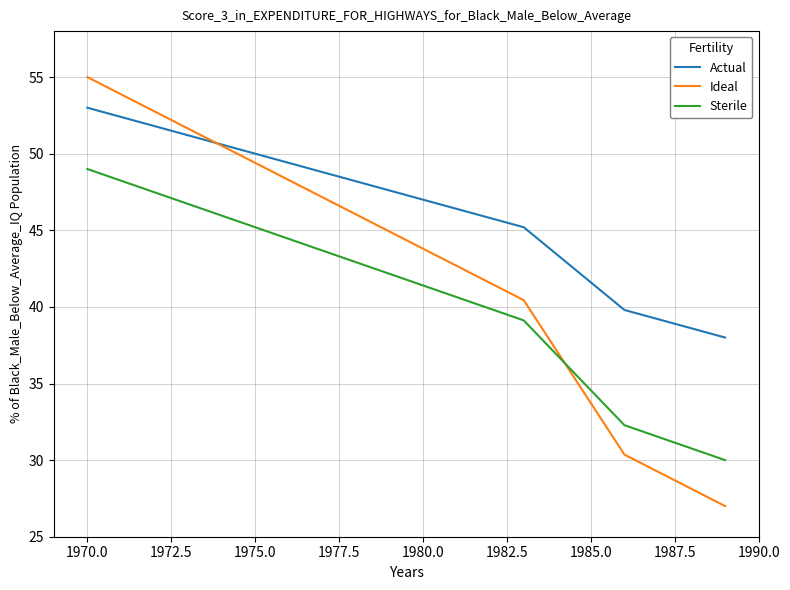

Which series has the largest total across all categories?

Actual